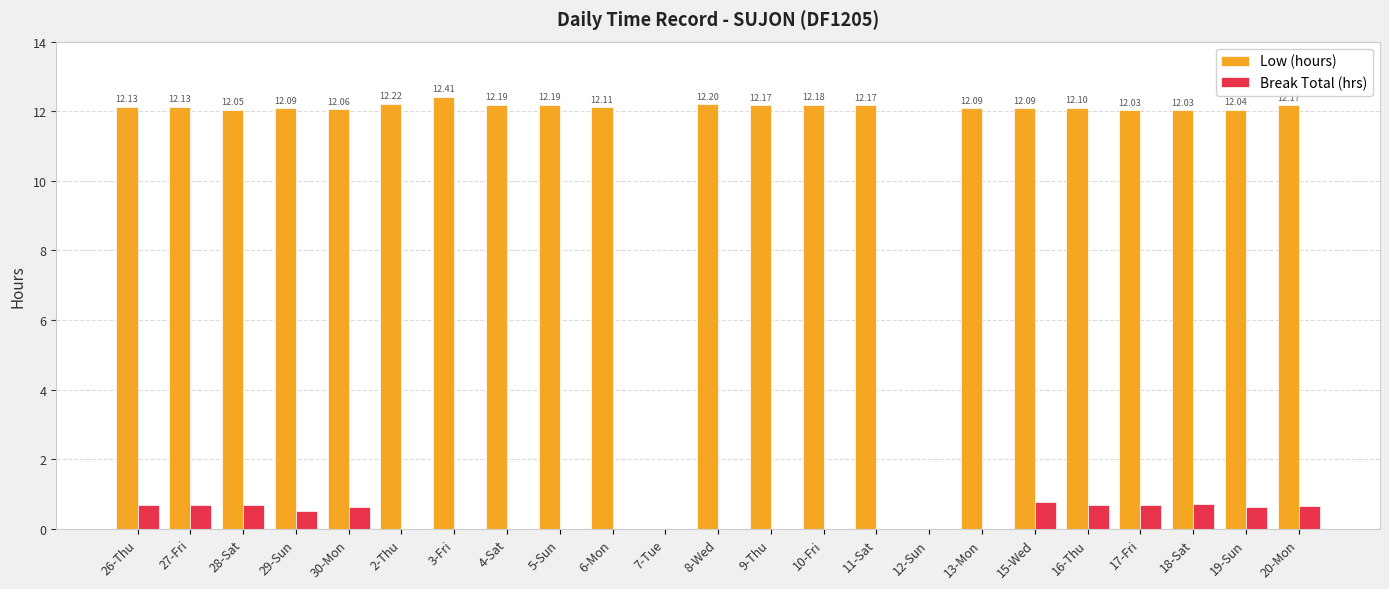

Is it true that Break Total (hrs) equals 0.7 at 28-Sat?

True